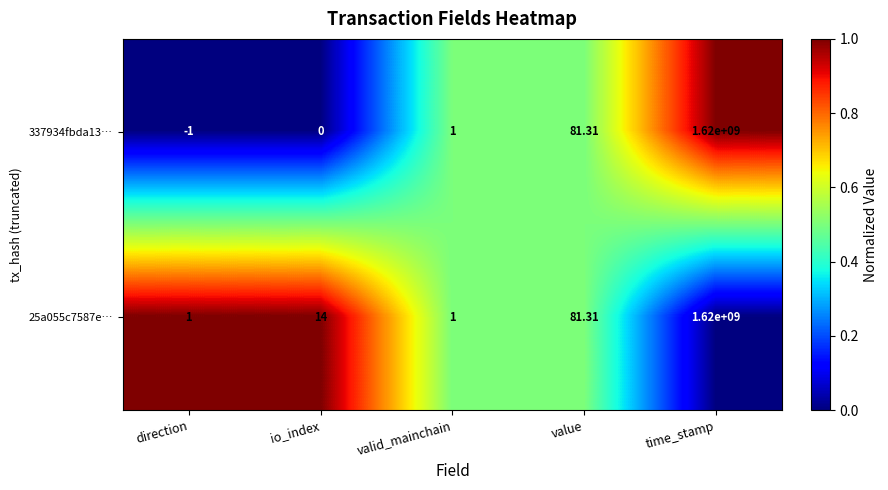

At which category is the sum across all series the highest?

time_stamp